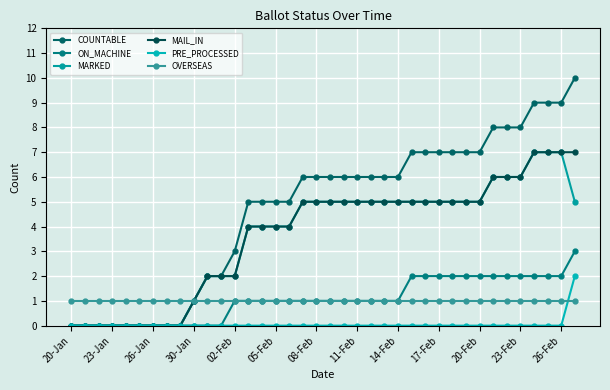

Reading right to left, extract all data points from this chart.

COUNTABLE: 10	9	9	9	8	8	8	7	7	7	7	7	7	6	6	6	6	6	6	6	6	5	5	5	5	3	2	2	1	0	0	0	0	0	0	0	0	0
ON_MACHINE: 3	2	2	2	2	2	2	2	2	2	2	2	2	1	1	1	1	1	1	1	1	1	1	1	1	1	0	0	0	0	0	0	0	0	0	0	0	0
MARKED: 5	7	7	7	6	6	6	5	5	5	5	5	5	5	5	5	5	5	5	5	5	4	4	4	4	2	2	2	1	0	0	0	0	0	0	0	0	0
MAIL_IN: 7	7	7	7	6	6	6	5	5	5	5	5	5	5	5	5	5	5	5	5	5	4	4	4	4	2	2	2	1	0	0	0	0	0	0	0	0	0
PRE_PROCESSED: 2	0	0	0	0	0	0	0	0	0	0	0	0	0	0	0	0	0	0	0	0	0	0	0	0	0	0	0	0	0	0	0	0	0	0	0	0	0
OVERSEAS: 1	1	1	1	1	1	1	1	1	1	1	1	1	1	1	1	1	1	1	1	1	1	1	1	1	1	1	1	1	1	1	1	1	1	1	1	1	1